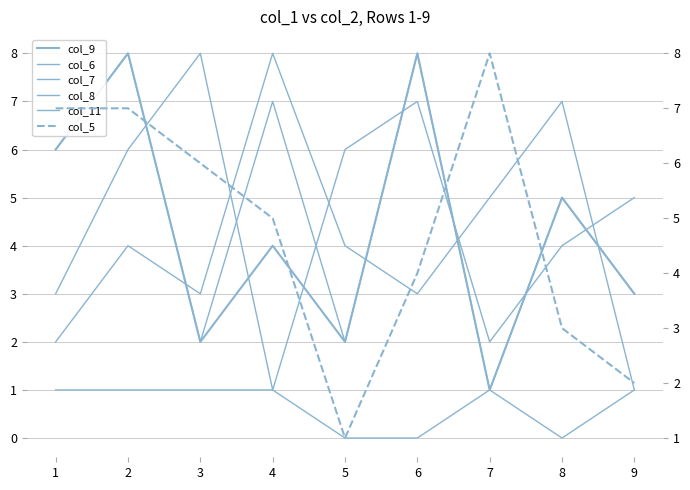

Does the chart have visible grid lines?

Yes